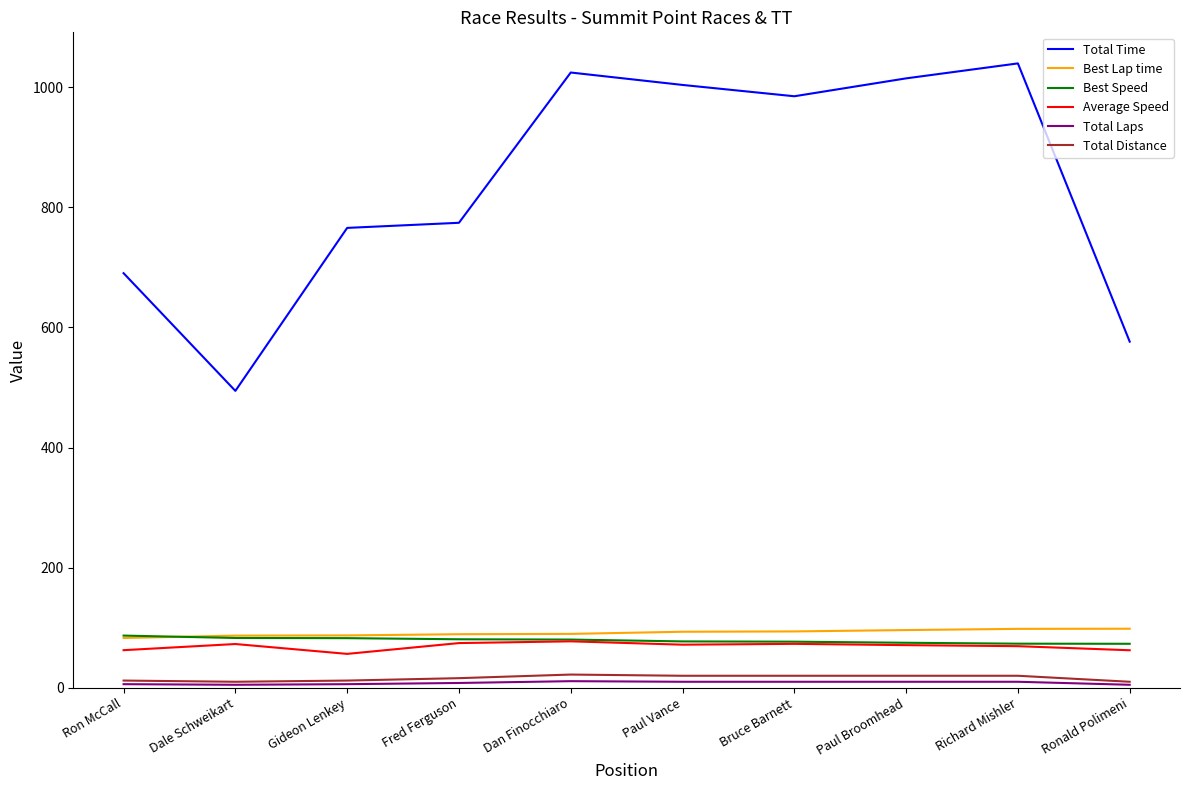

Is the value of Average Speed at Ron McCall greater than the value of Best Speed at Fred Ferguson?

No